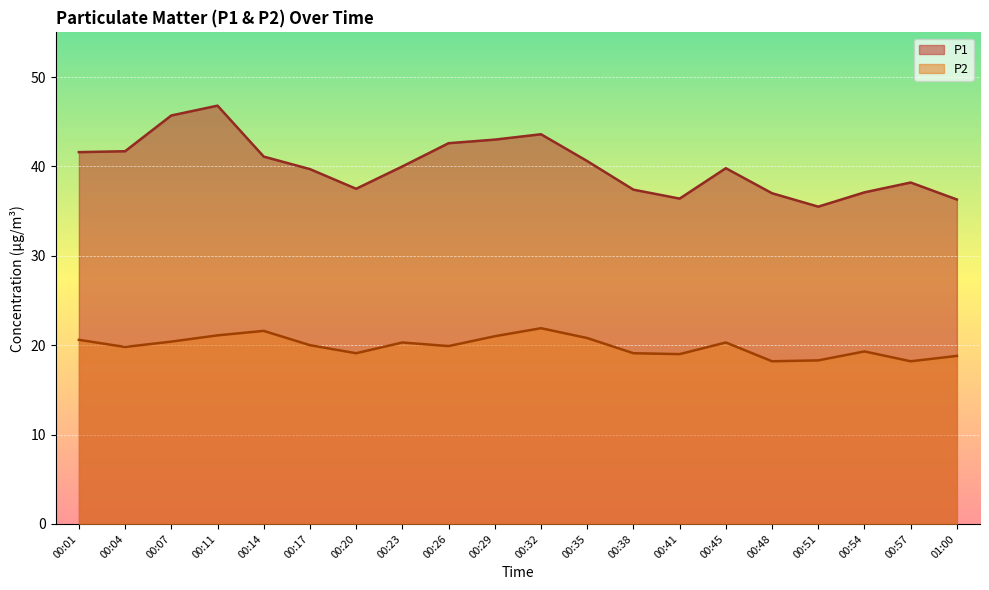

How many data points in P1 are above 40?

9